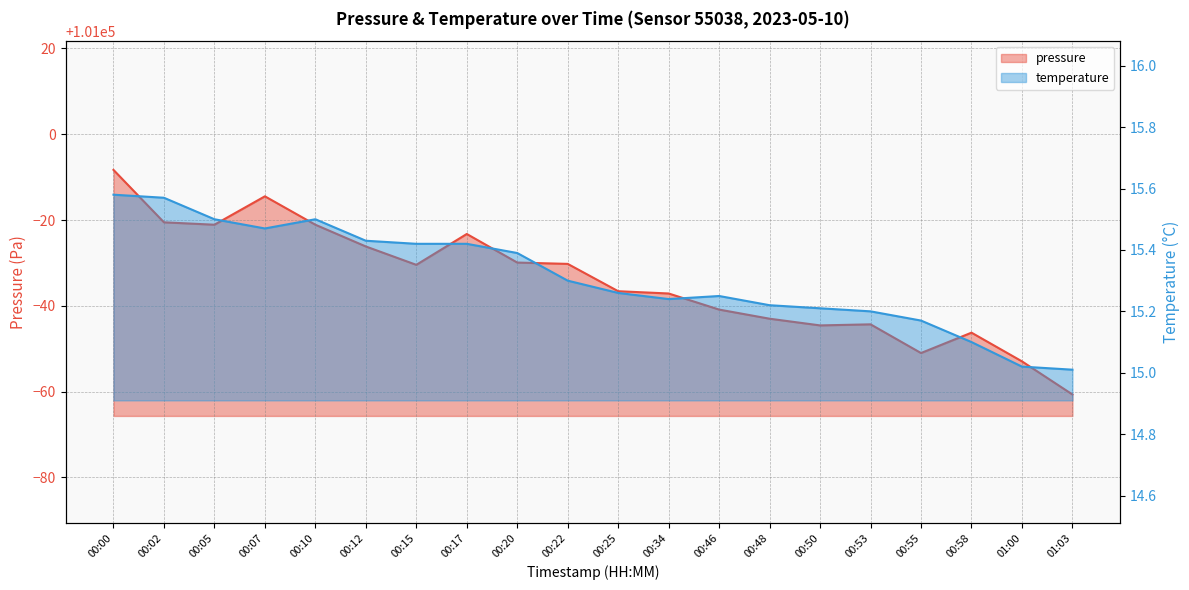

True or false: temperature and pressure cross at least once.

False